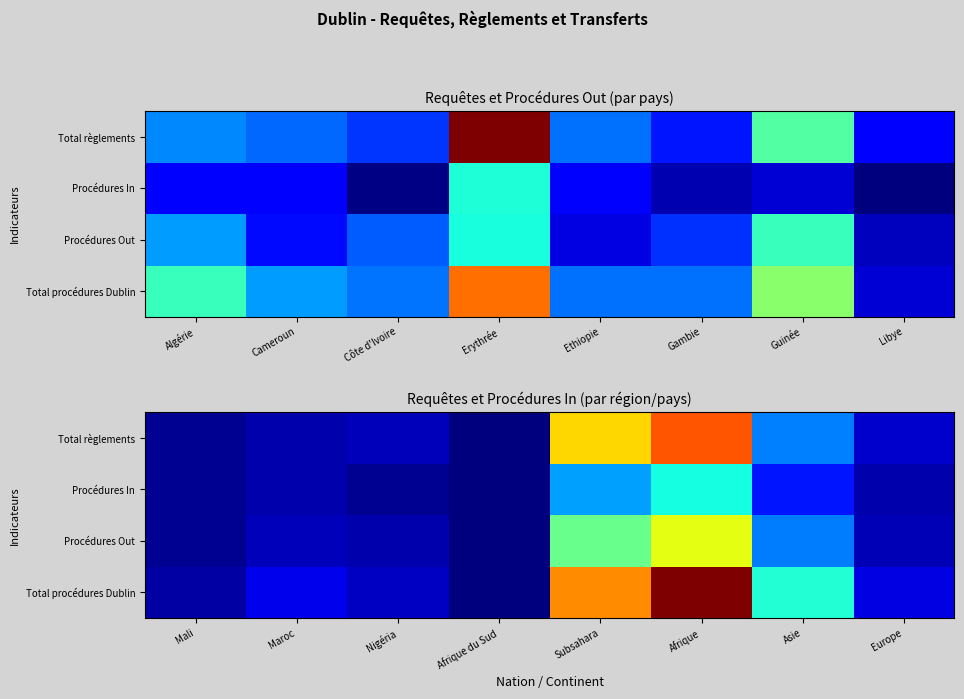

Which series changed the most between Maroc and Asie?

Total procédures Dublin